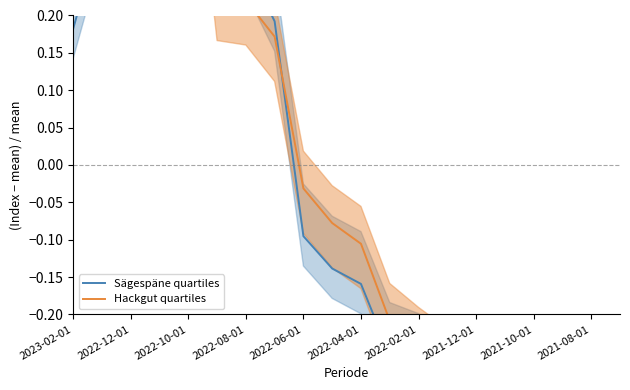

Which series has the largest total across all categories?

Hackgut quartiles